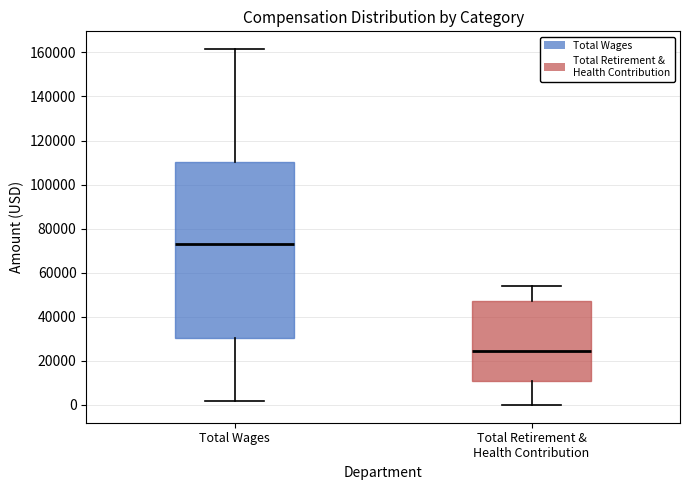

Which box's median line is the highest?

Total Wages